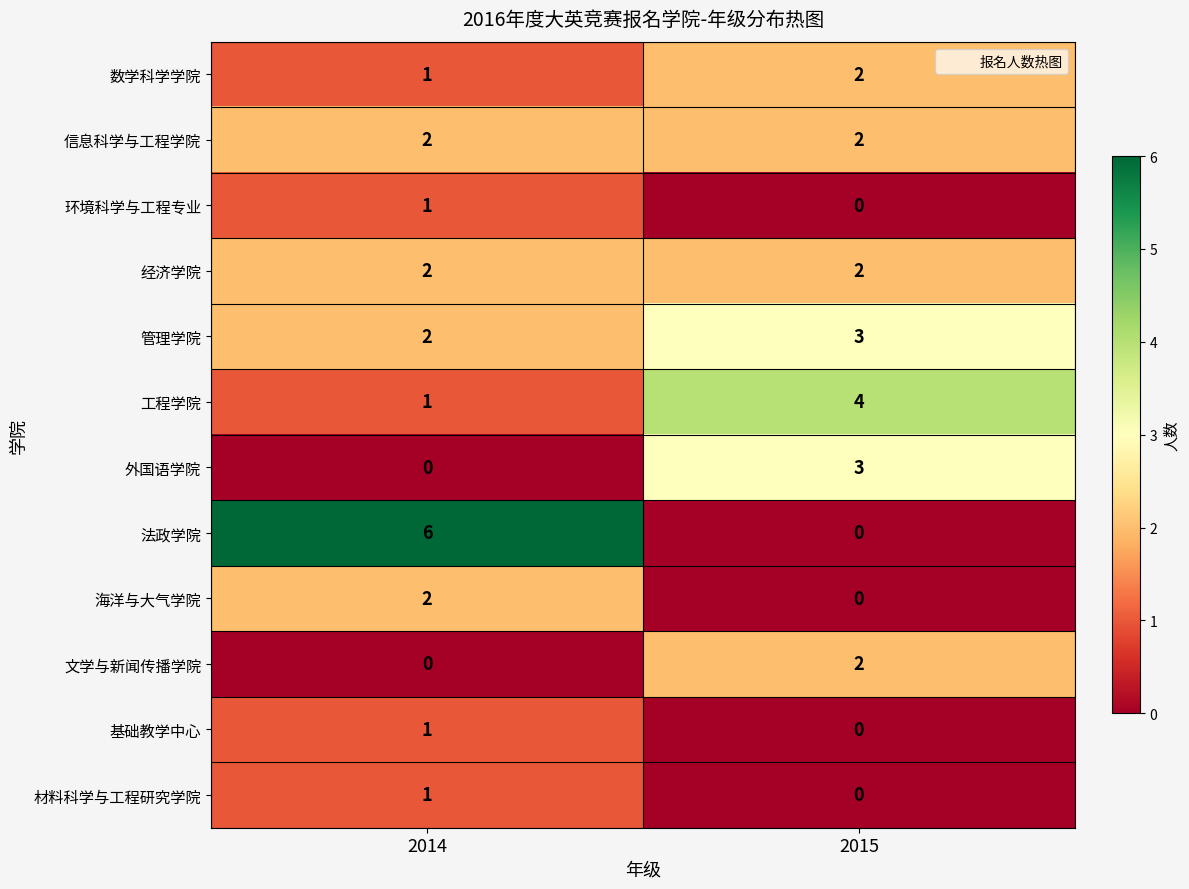

Is it true that 基础教学中心 equals 0 at 2014?

False